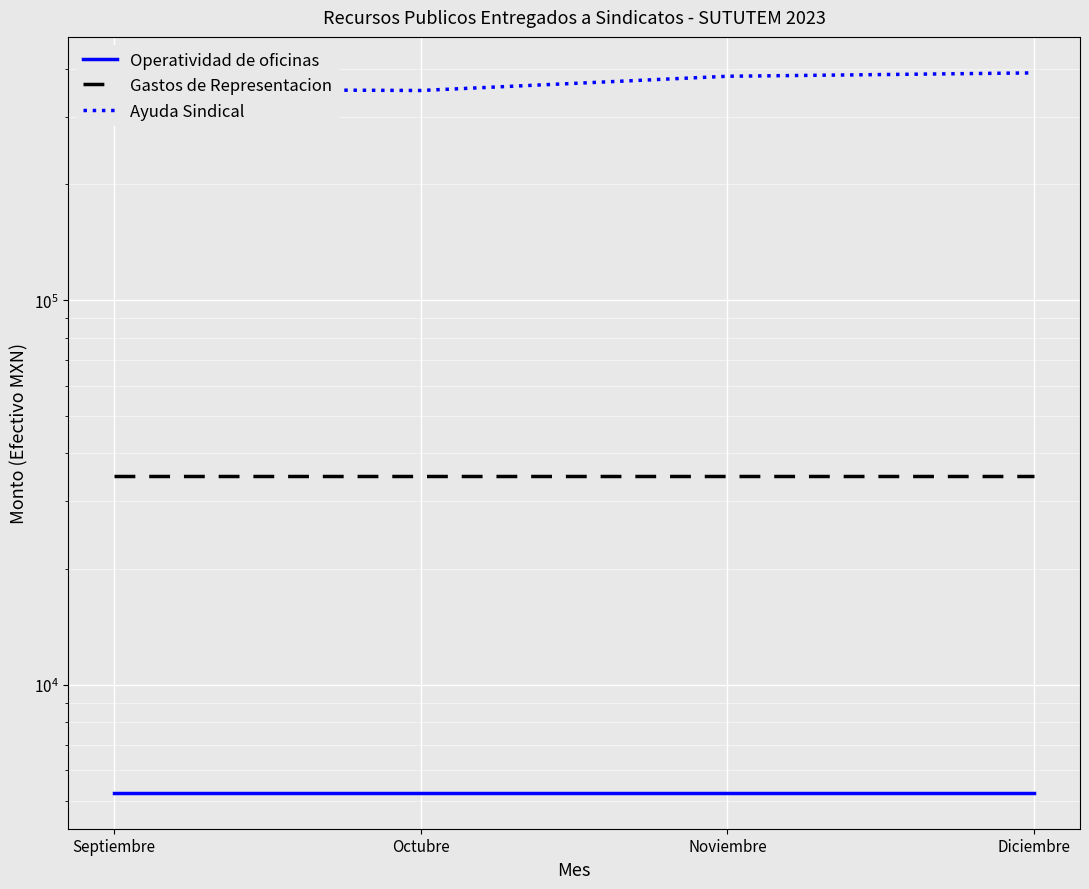

How many interior local valleys does the Ayuda Sindical series have?

1